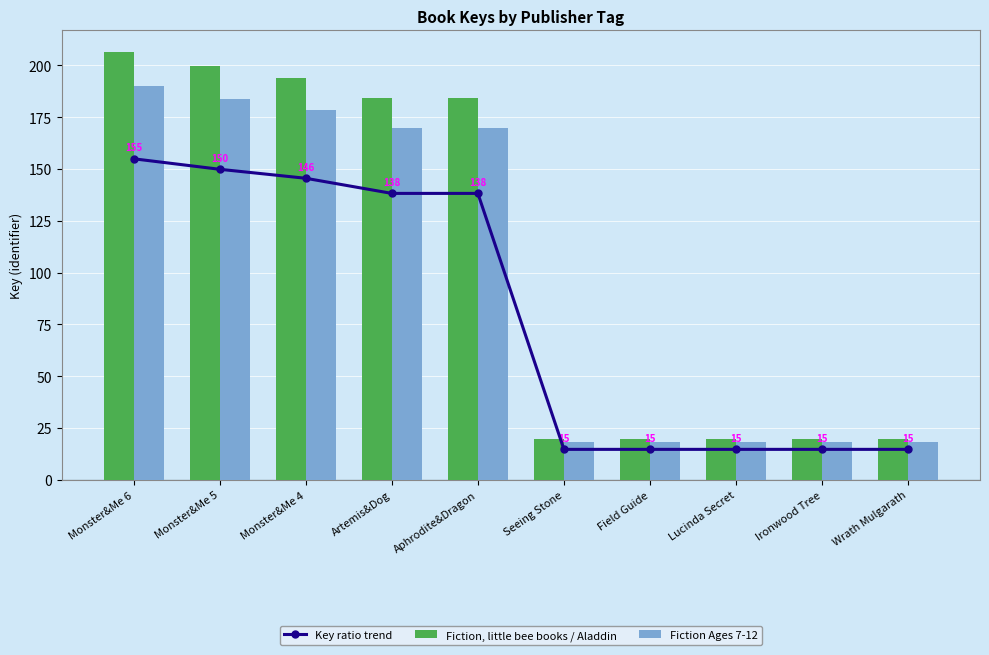

Which category has the lowest value in the Fiction Ages 7-12 series?

Field Guide